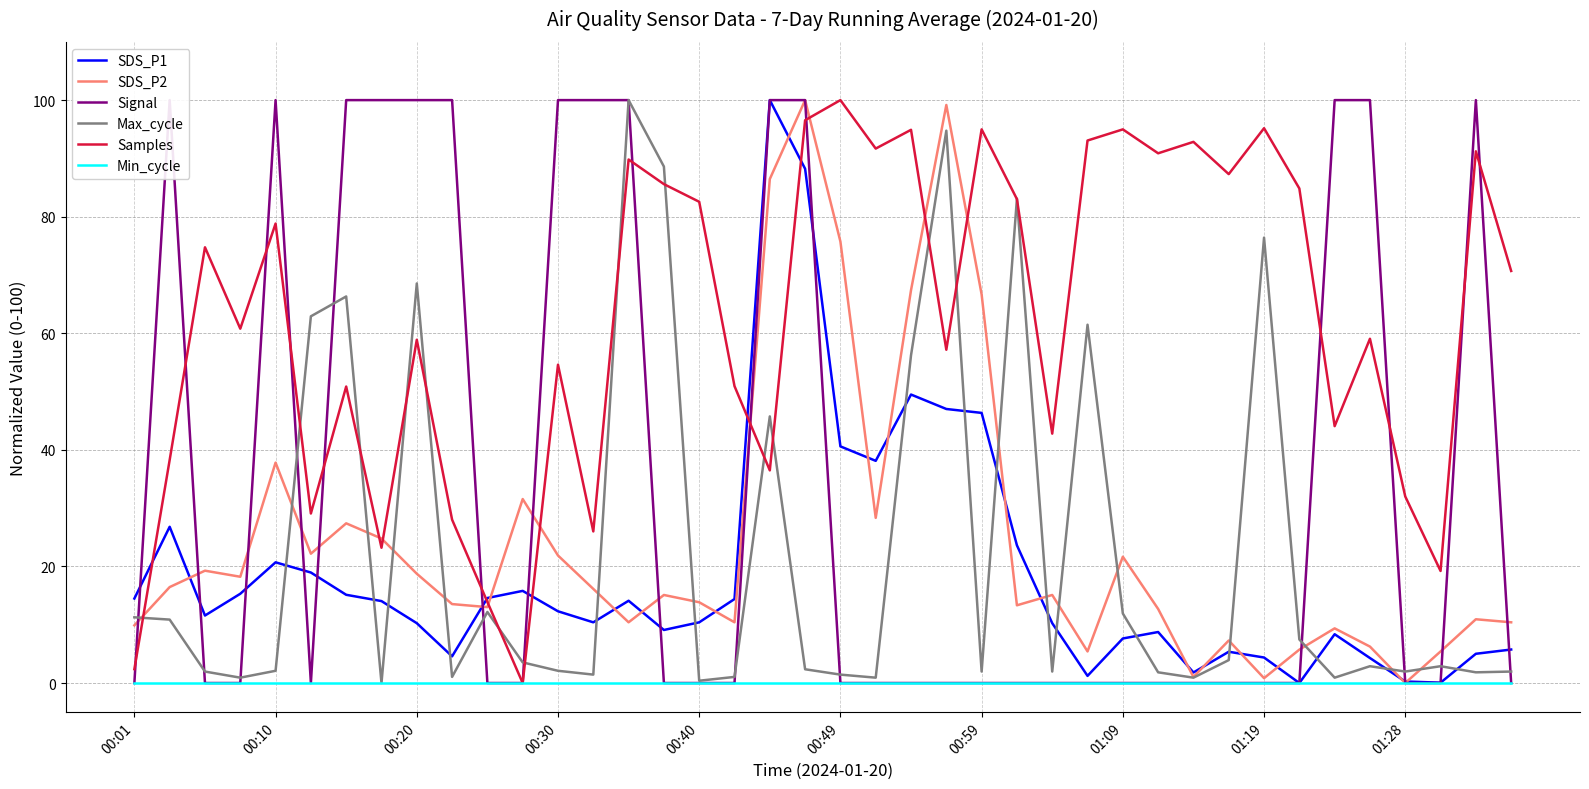

What is the total value across all series at 22?

268.0